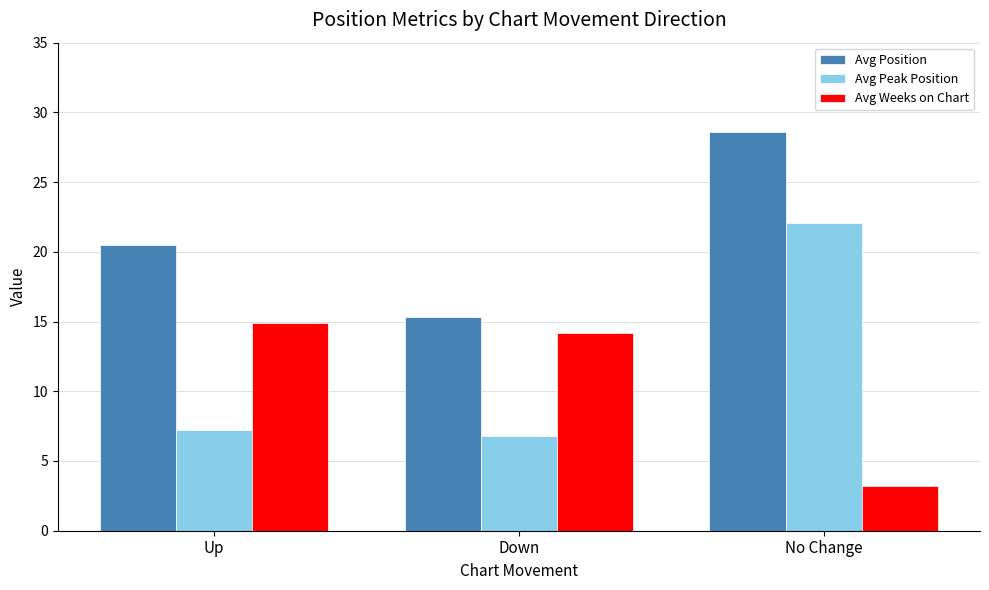

What is the sum of all Avg Peak Position values?

36.1